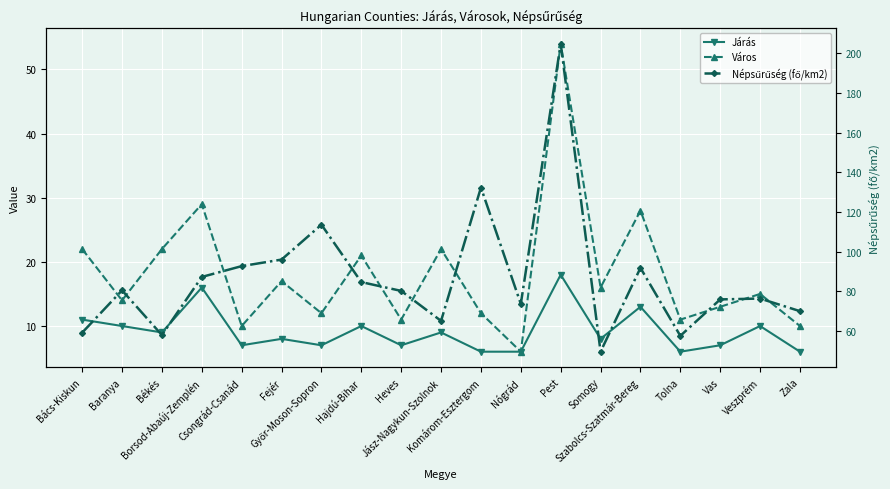

Reading left to right, extract all data points from this chart.

Járás: 11.0	10.0	9.0	16.0	7.0	8.0	7.0	10.0	7.0	9.0	6.0	6.0	18.0	8.0	13.0	6.0	7.0	10.0	6.0
Város: 22.0	14.0	22.0	29.0	10.0	17.0	12.0	21.0	11.0	22.0	12.0	6.0	54.0	16.0	28.0	11.0	13.0	15.0	10.0
Népsűrűség (fő/km2): 59.2	80.5	58.0	87.3	92.8	96.1	113.7	84.7	80.3	65.2	132.4	73.7	204.9	49.6	91.9	57.6	76.0	76.4	70.1